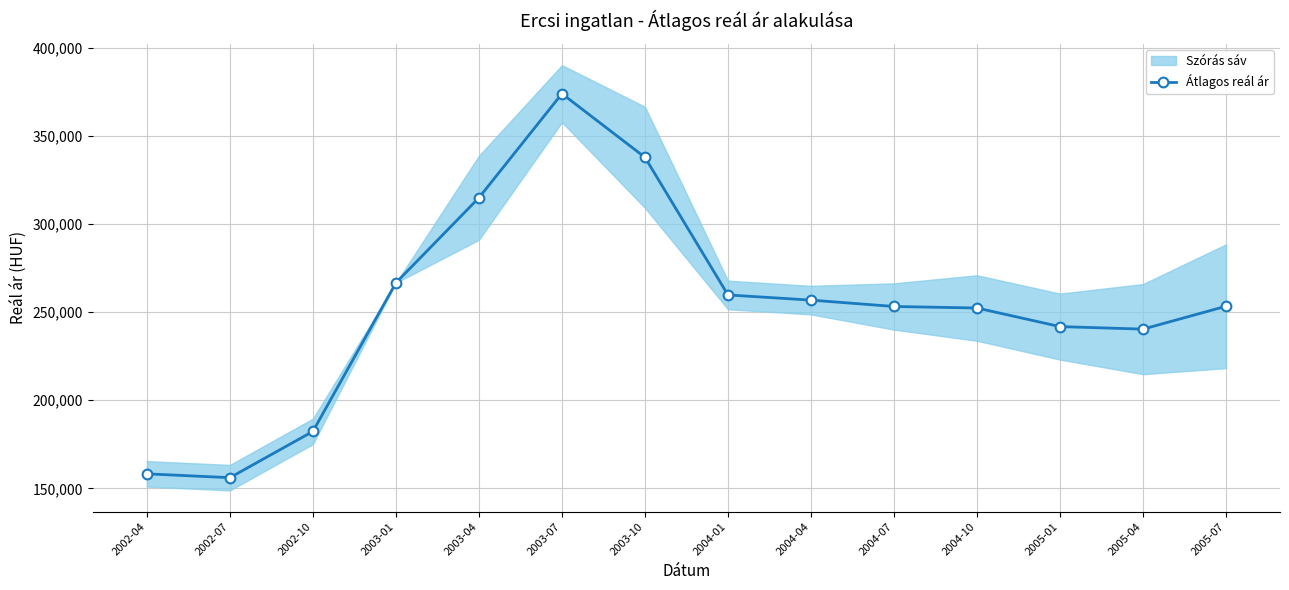

What is the change in value from 2003-10 to 2005-07?

-84431